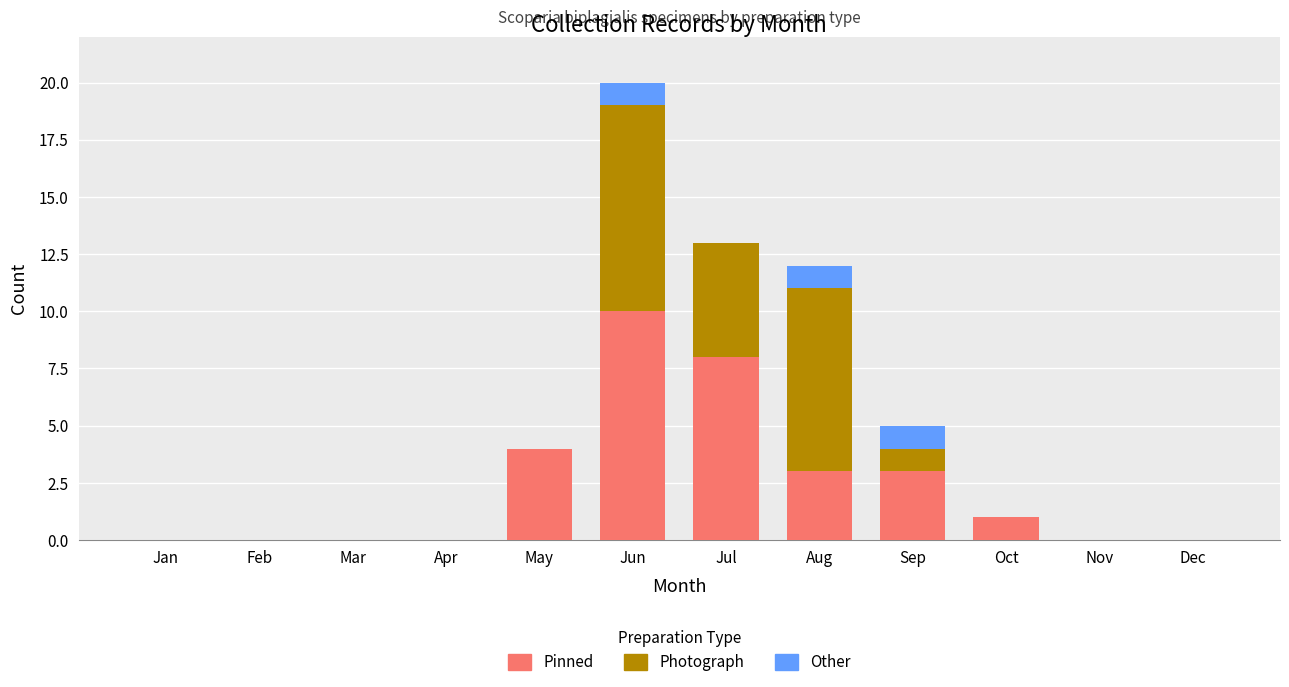

At which category is the sum across all series the highest?

Jun